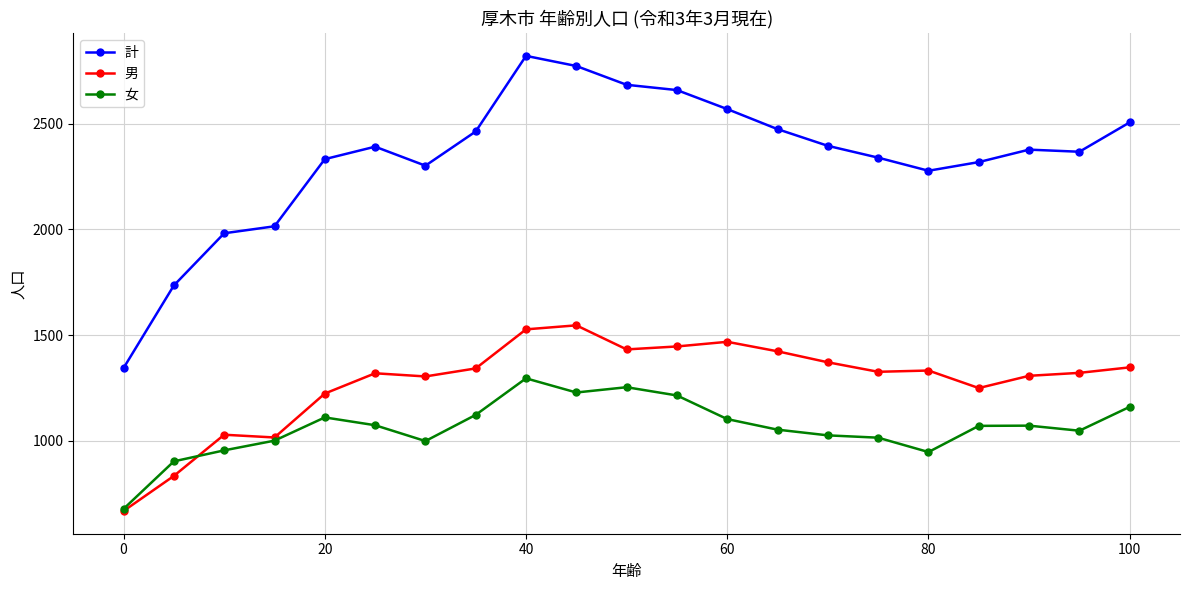

How many data points in 女 are less than 1070?

10